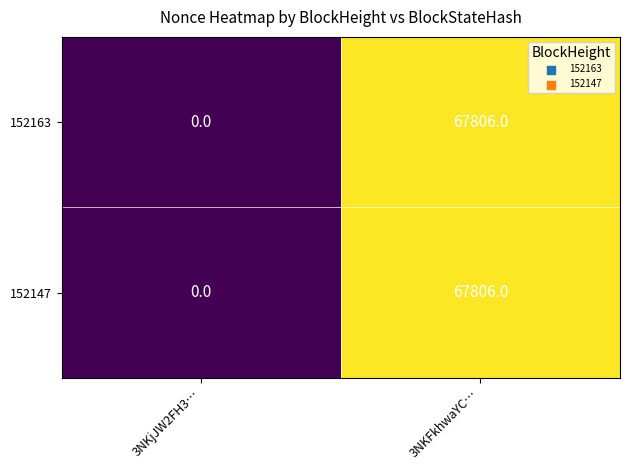

What is the sum of the 152147 values at 3NKFkhwaYC… and 3NKjJW2FH3…?

67806